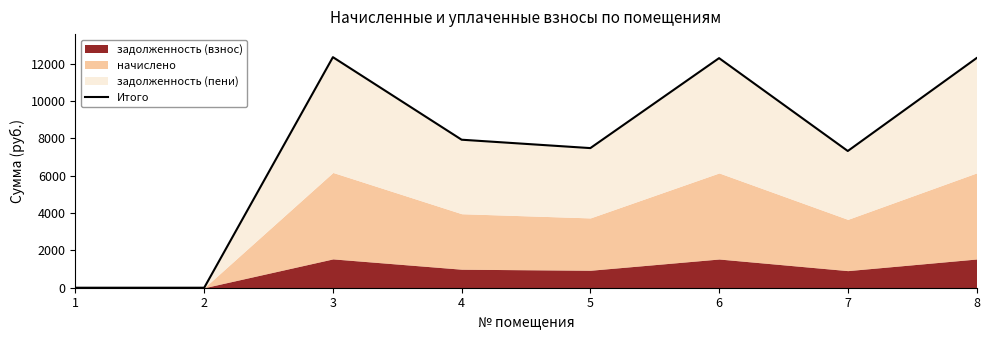

The value at 3 is 12355.2. True or false?

True